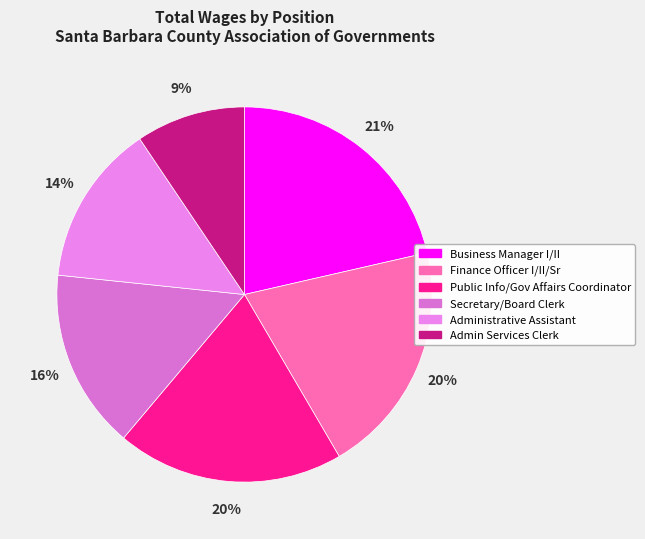

Rank the categories by value from highest to lowest.

Business Manager I/II, Finance Officer I/II/Sr, Public Info/Gov Affairs Coordinator, Secretary/Board Clerk, Administrative Assistant, Admin Services Clerk